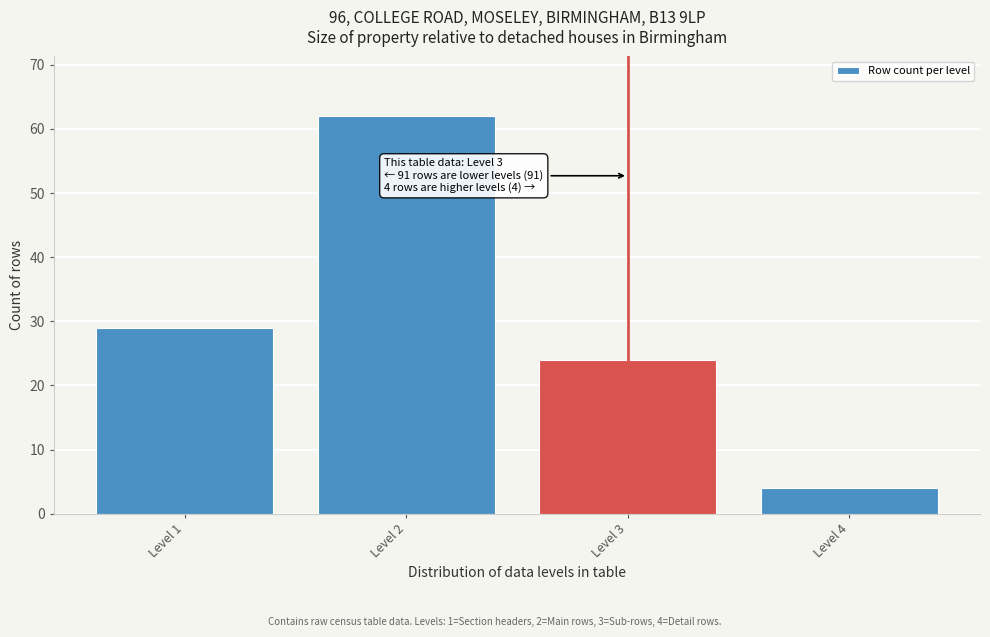

Reading left to right, transcribe all the data shown in this chart.

Level 1=29	Level 2=62	Level 3=24	Level 4=4